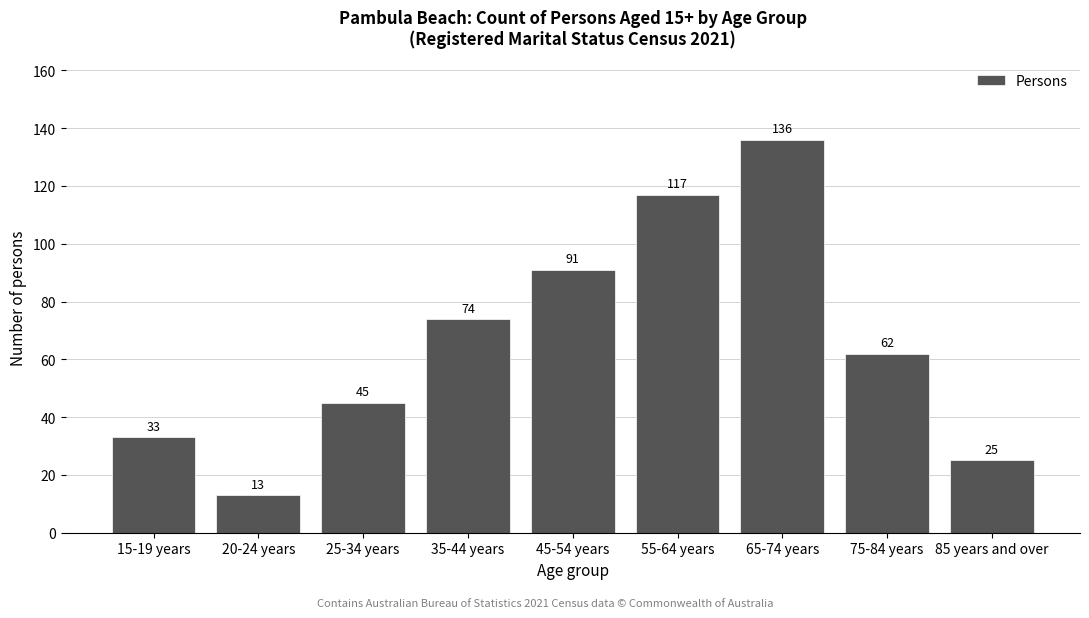

Reading left to right, what are all the values shown in this chart?

33	13	45	74	91	117	136	62	25